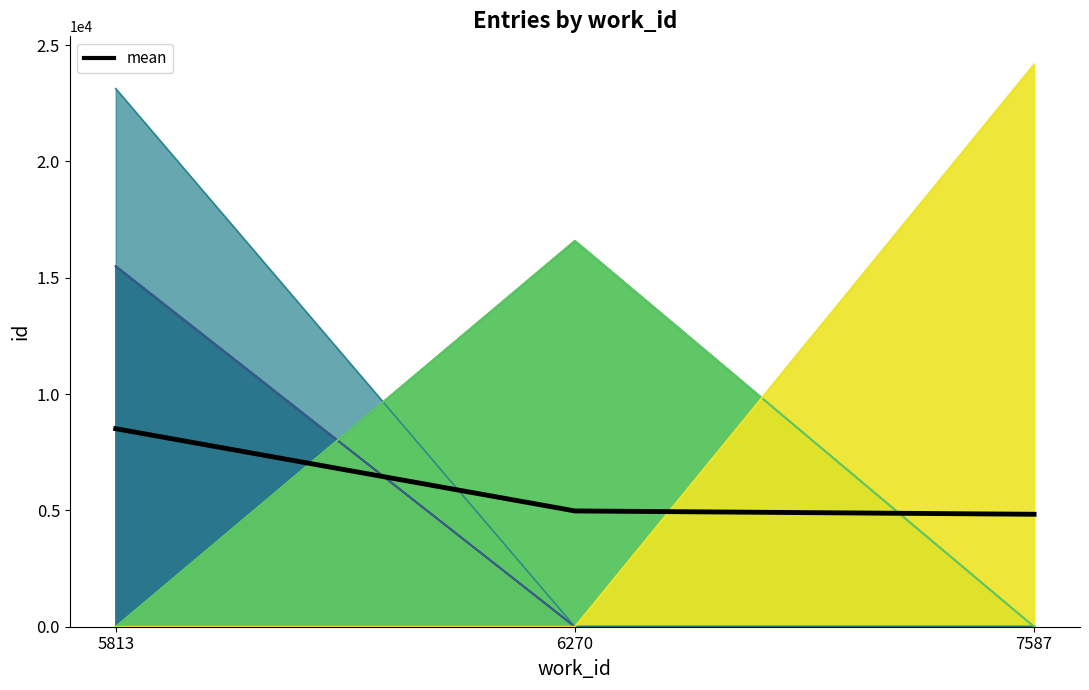

List the labels in order of value, largest first.

5813, 6270, 7587